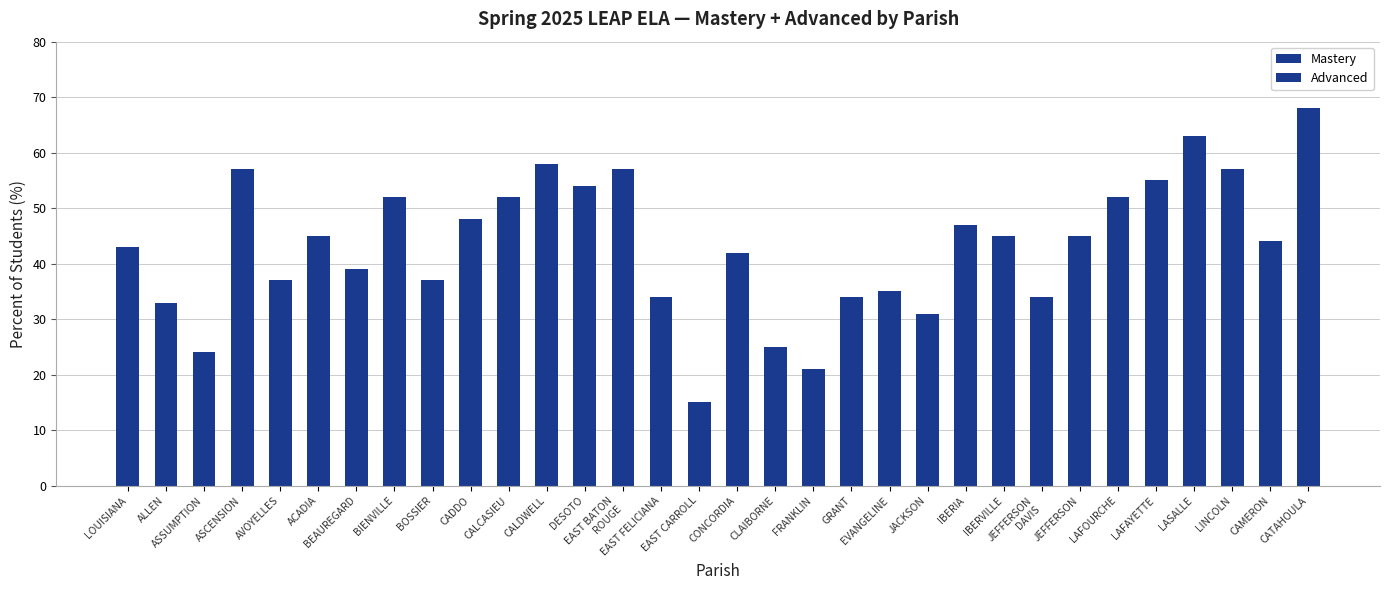

Does the chart contain stacked bars?

Yes